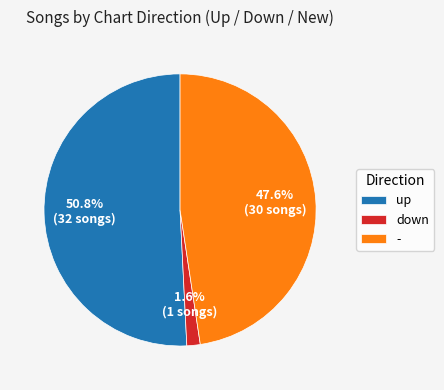

The - slice represents 48% of the pie. True or false?

True